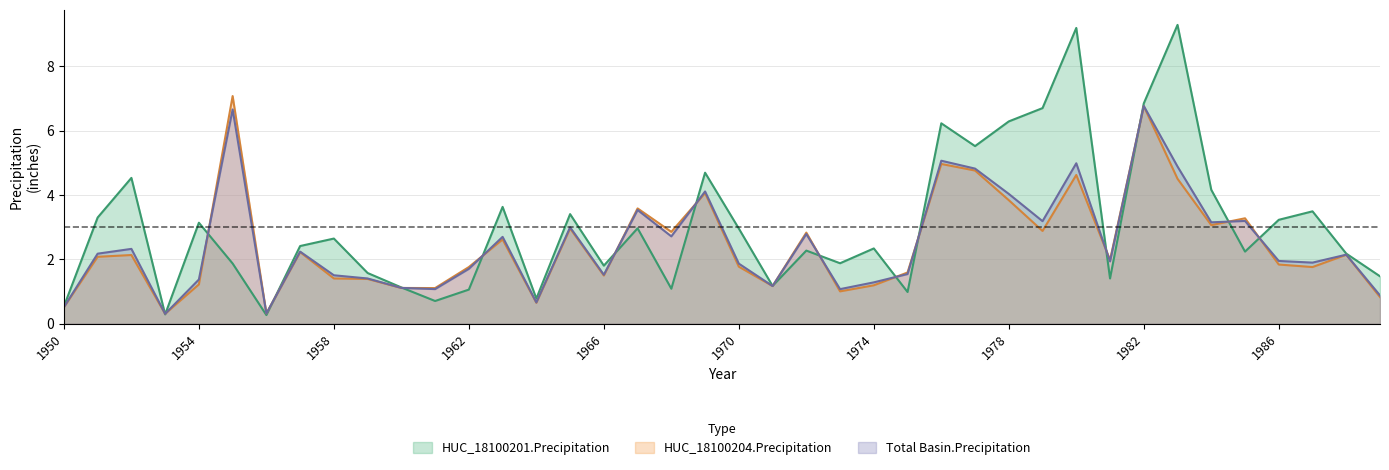

Rank the series at 1958 from lowest to highest value.

HUC_18100204.Precipitation, Total Basin.Precipitation, HUC_18100201.Precipitation